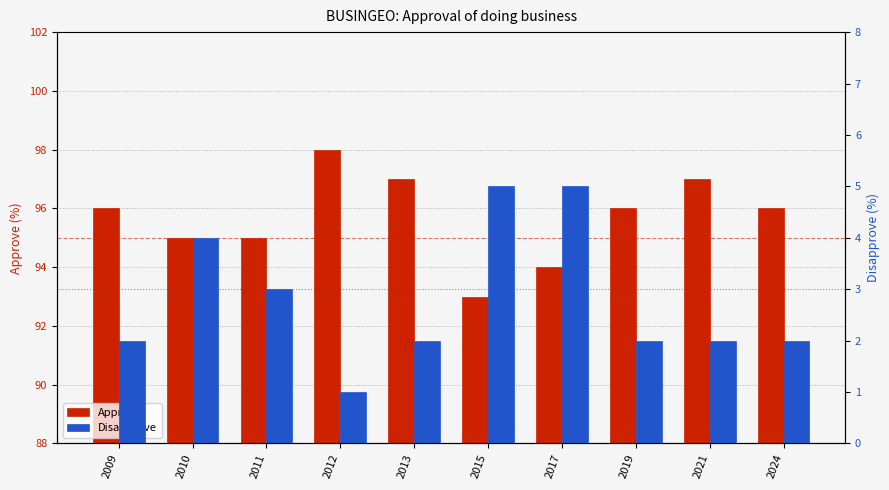

Which has a higher value, 2017 or 2015?

2017